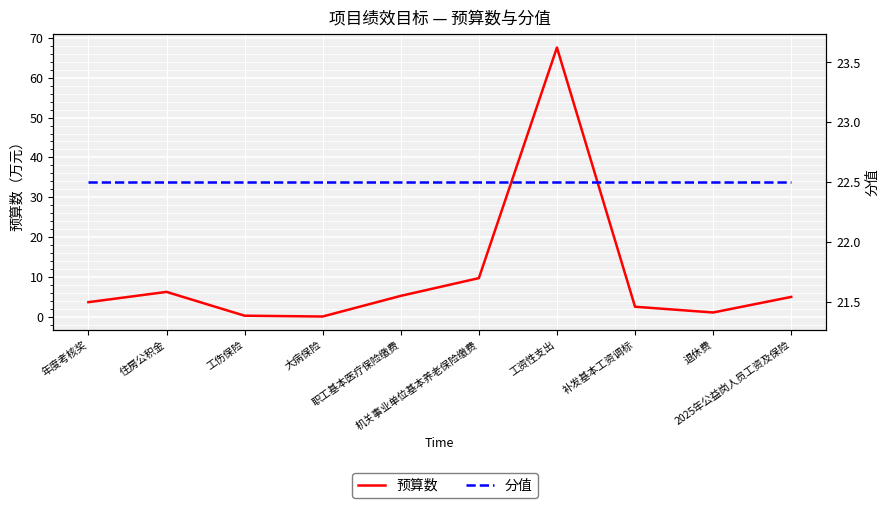

The value of 分值 at 年度考核奖 is 22.5. True or false?

True